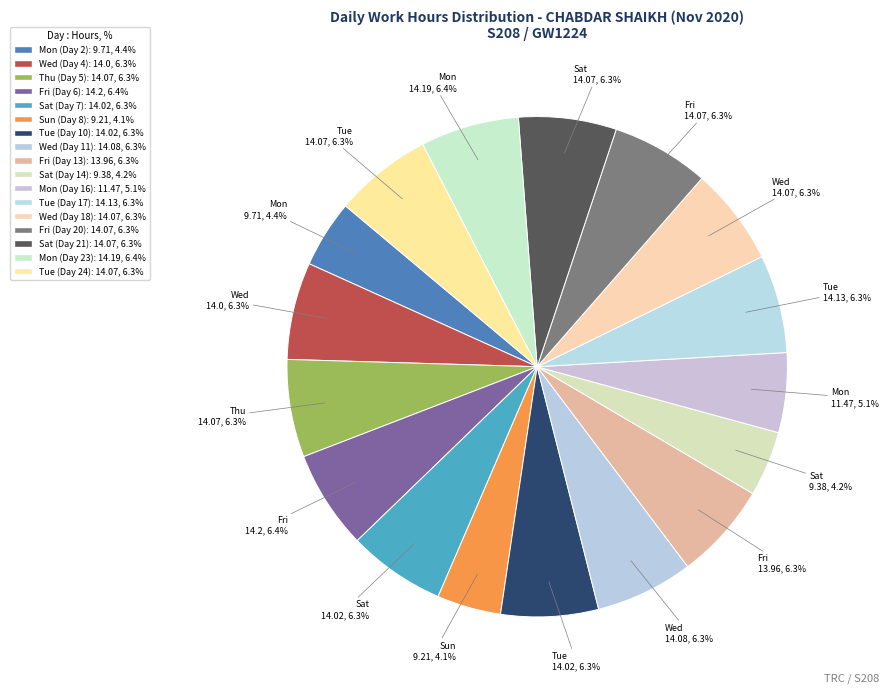

What portion of the pie excludes Mon (Day 16)?

94.9%